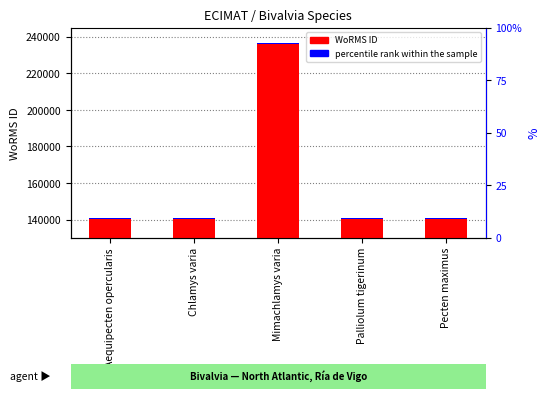

What is the ratio of the value at Pecten maximus to the value at Aequipecten opercularis?

1.0